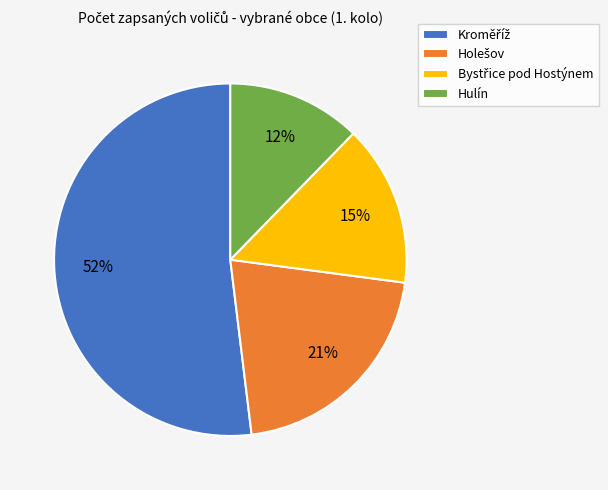

Is there any slice that represents more than half of the pie?

Yes